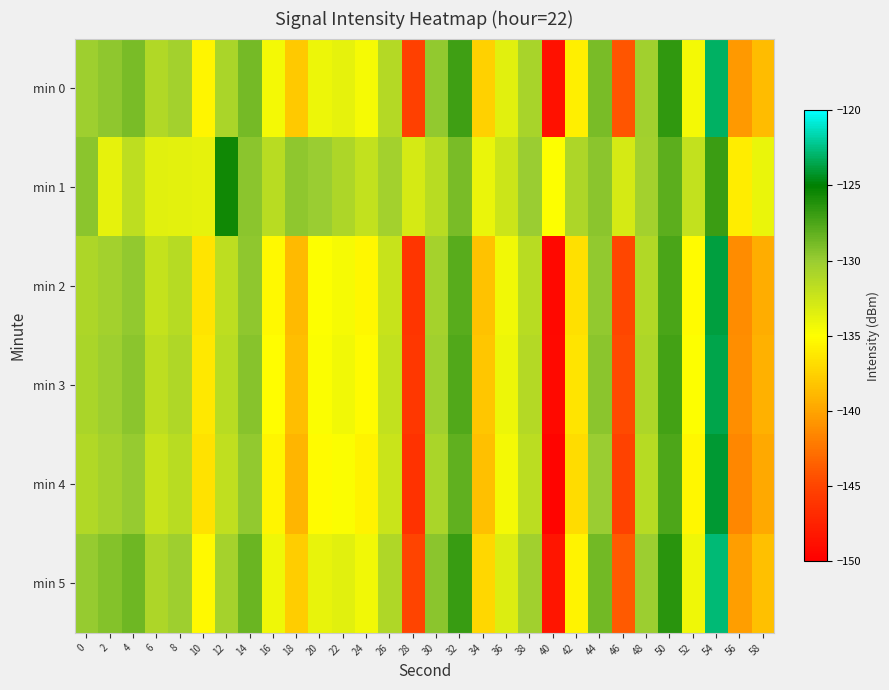

At which category is the sum across all series the highest?

54